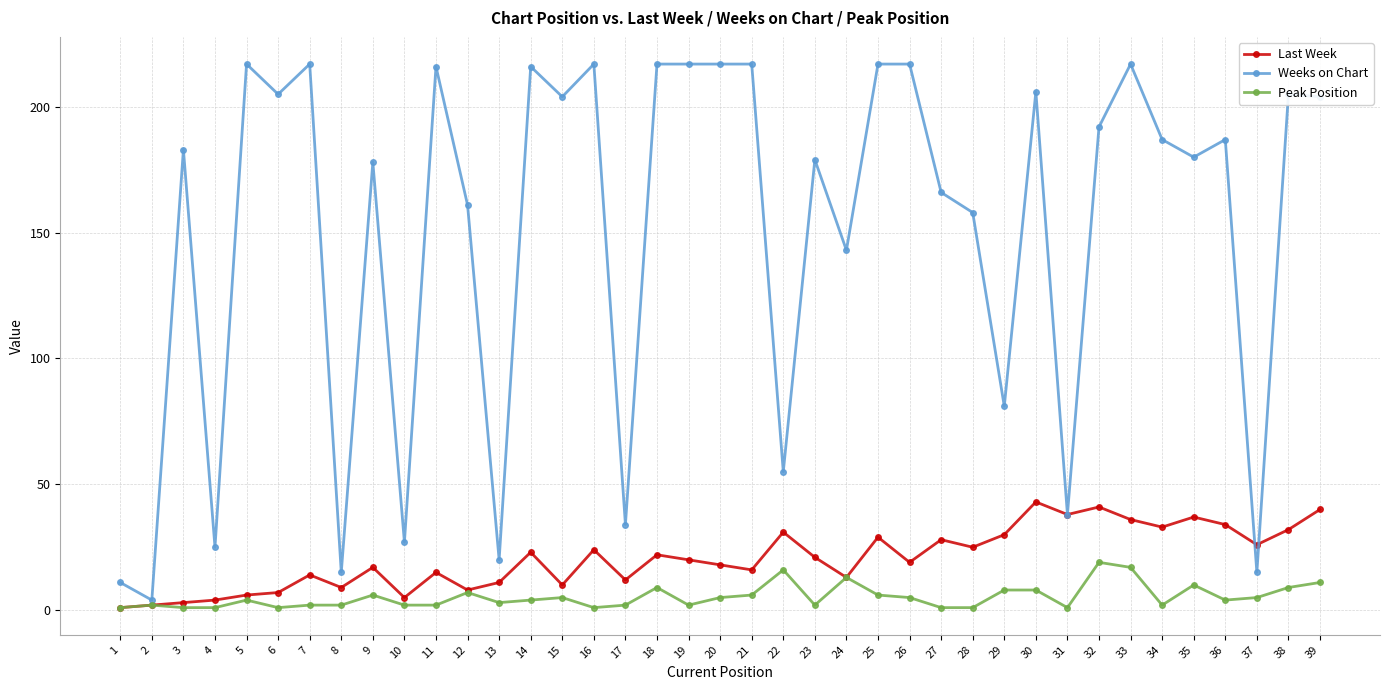

What is the greatest value displayed?

217